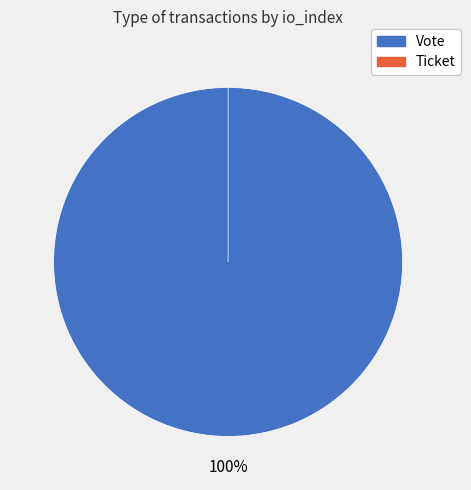

To the nearest percent, what is the difference between the largest and smallest slice percentages?

100%